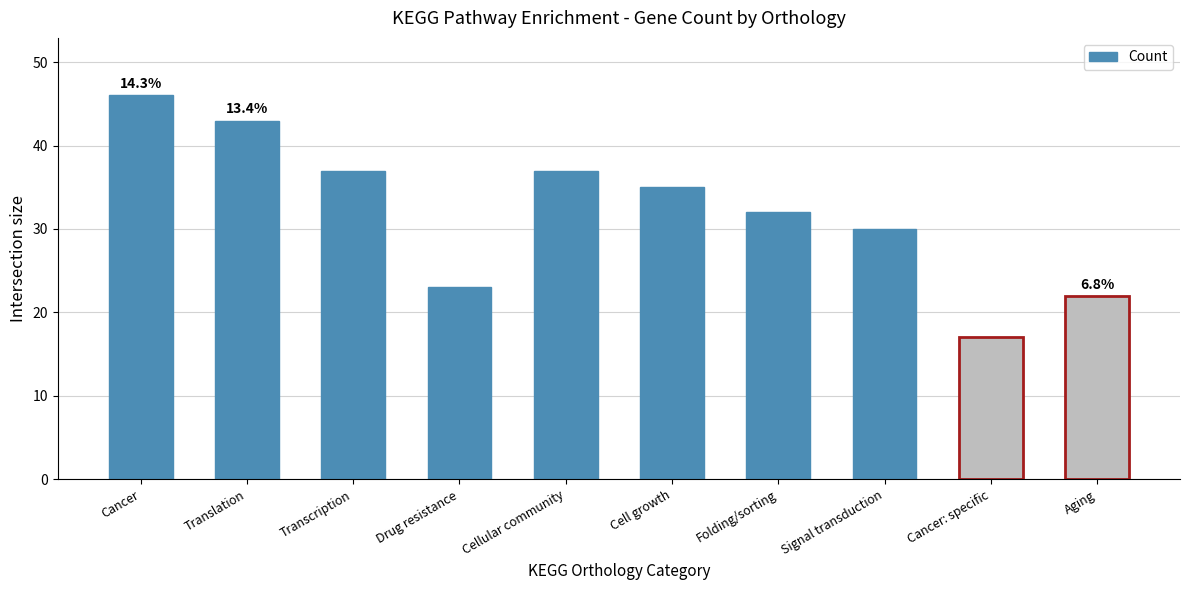

Reading right to left, list all the values displayed in this chart.

22	17	30	32	35	37	23	37	43	46